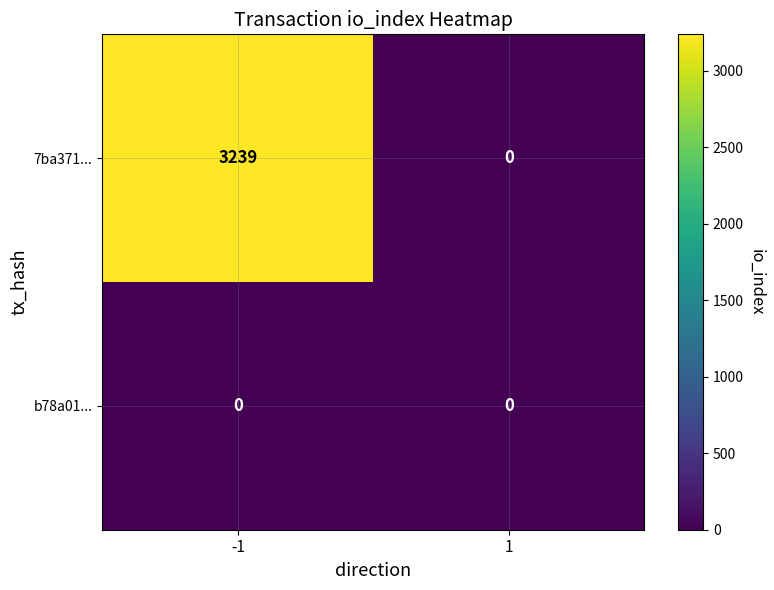

Rank the series by their average value, from lowest to highest.

b78a01..., 7ba371...